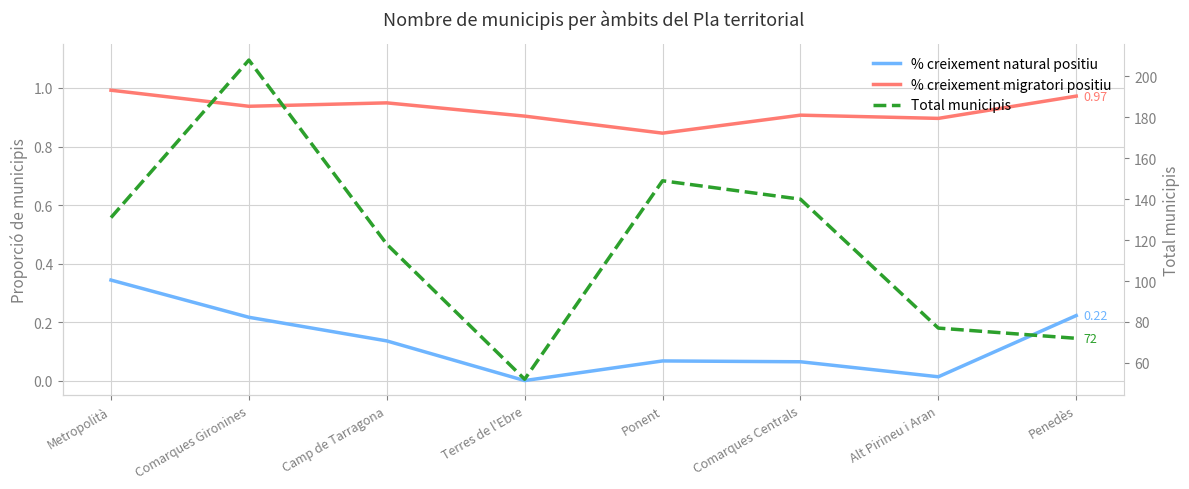

Reading left to right, list all the values displayed in this chart.

% creixement natural positiu: 0.3	0.2	0.1	0.0	0.1	0.1	0.0	0.2
% creixement migratori positiu: 1.0	0.9	0.9	0.9	0.8	0.9	0.9	1.0
Total municipis: 131.0	208.0	118.0	52.0	149.0	140.0	77.0	72.0